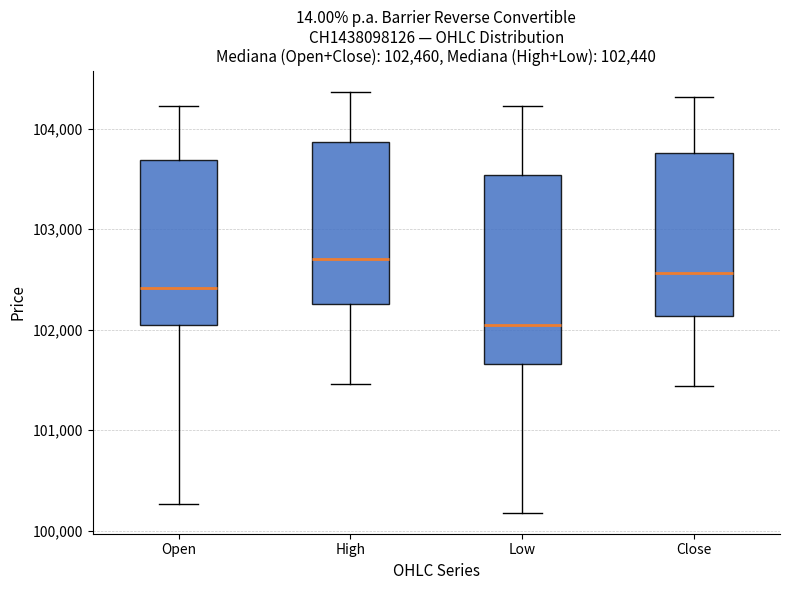

Which box's median line is the lowest?

Low